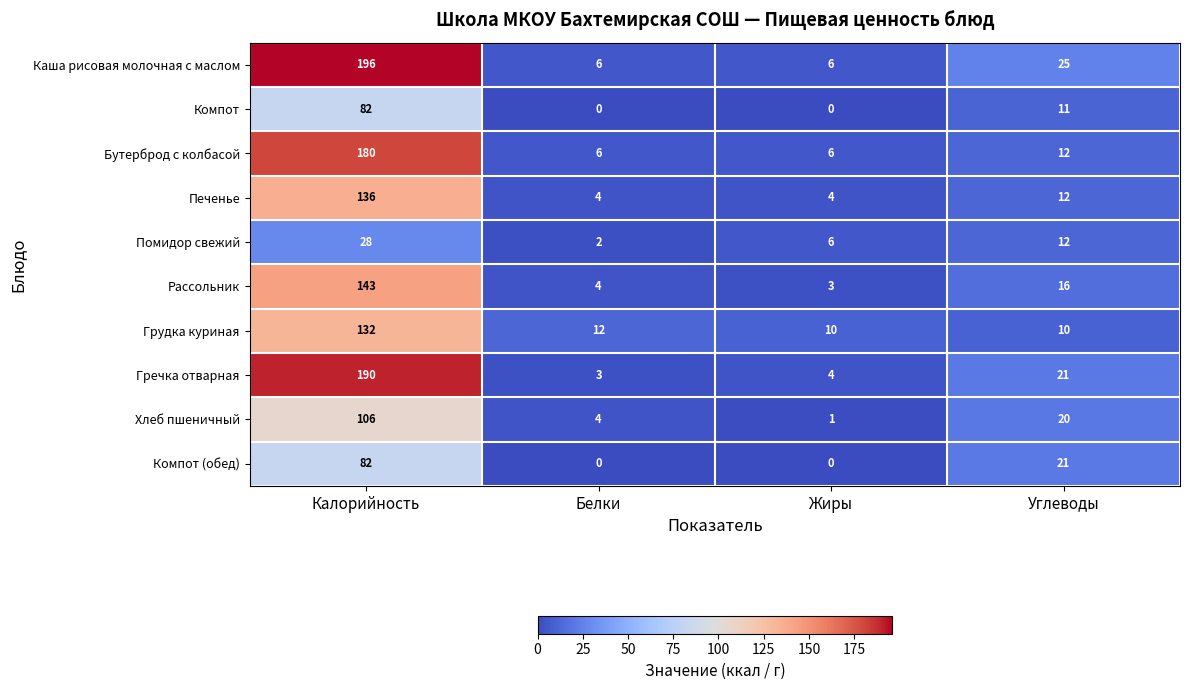

The value of Помидор свежий at Углеводы is 12. True or false?

True